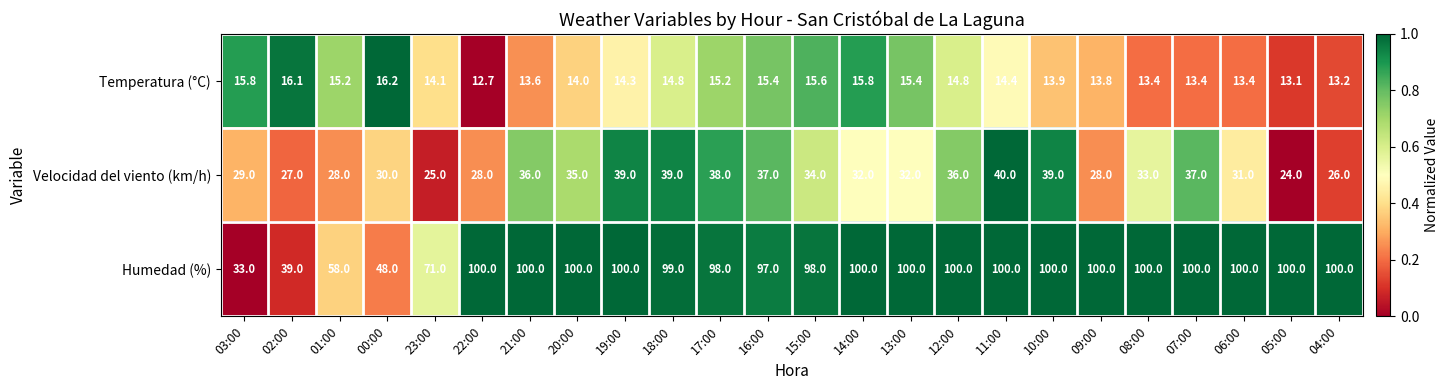

How many categories are shown in the chart?

24